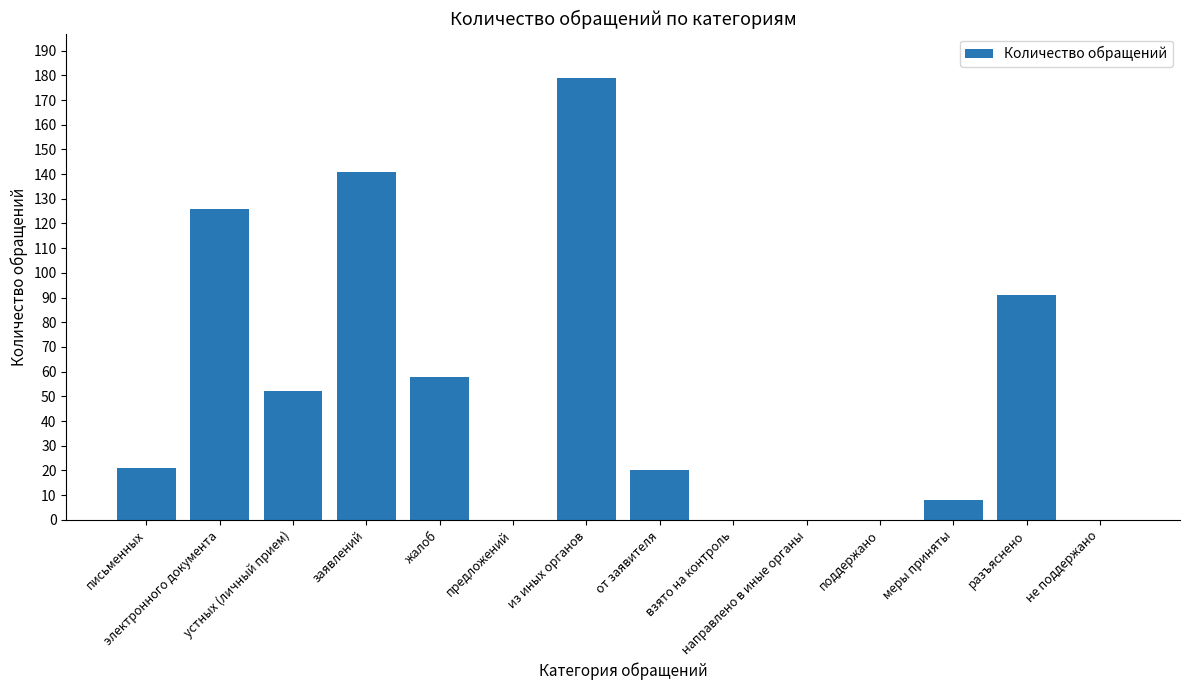

What is the maximum value shown in the chart?

179